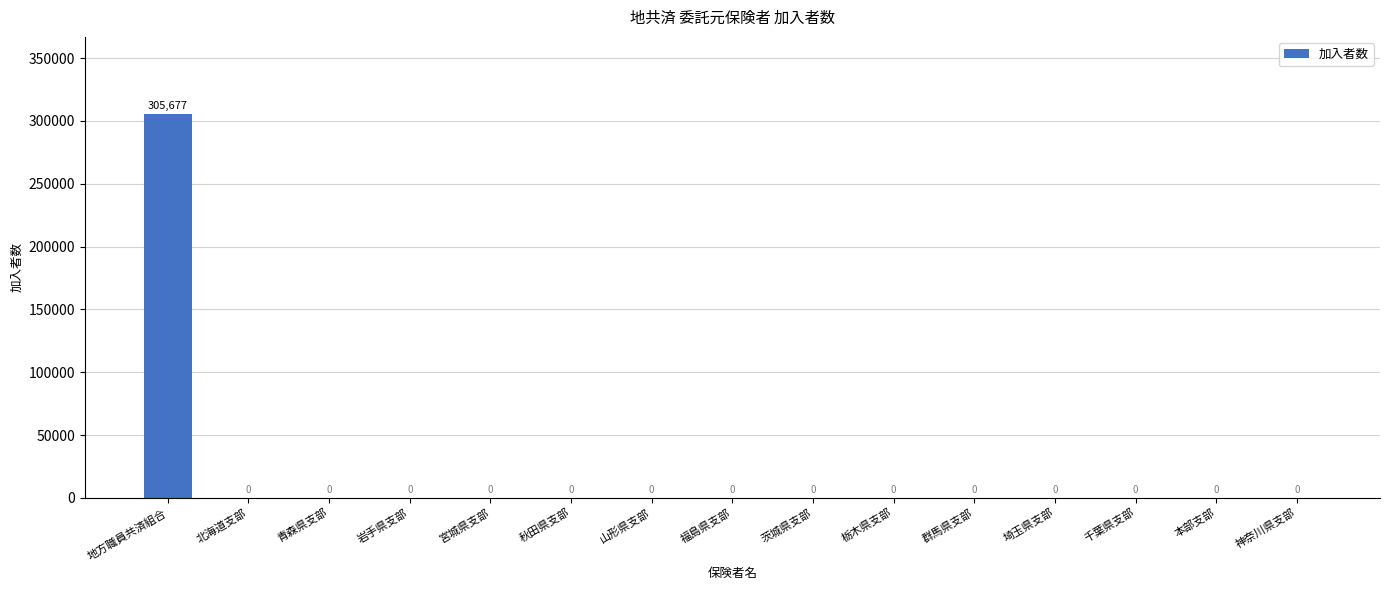

What is the sum of all values?

305677